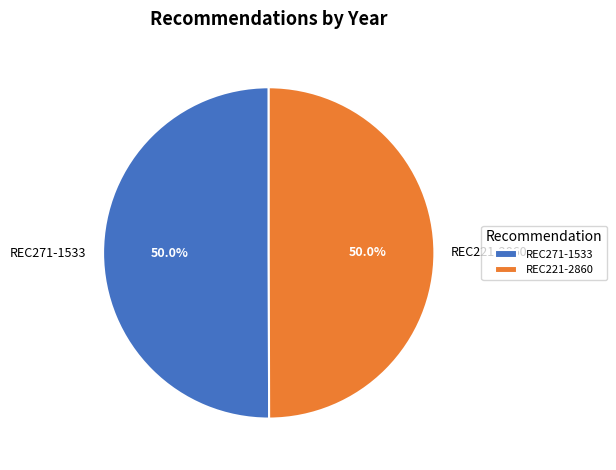

What is the total percentage of REC271-1533 and REC221-2860?

100.0%